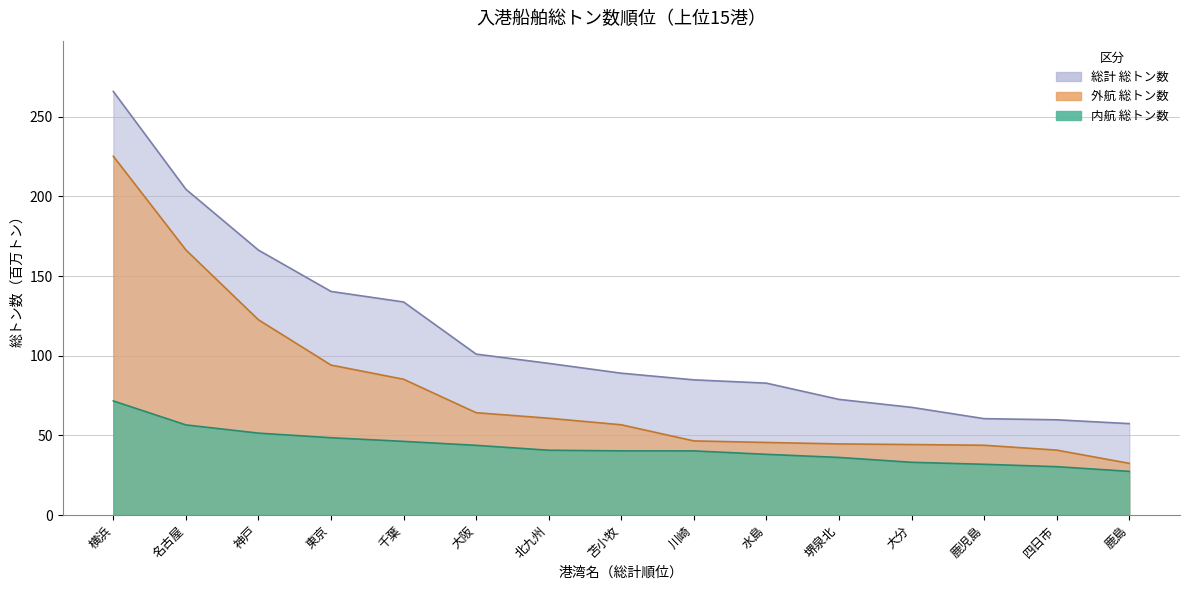

Reading left to right, extract all data points from this chart.

内航 総トン数: 71.6	56.6	51.4	48.5	46.2	43.7	40.7	40.3	40.2	38.1	36.1	33.1	31.8	30.3	27.4
総計 総トン数: 265.9	204.5	166.3	140.4	133.7	101.0	95.2	89.0	84.8	82.8	72.6	67.6	60.5	59.8	57.4
外航 総トン数: 225.2	166.4	122.5	94.1	85.2	64.2	60.8	56.6	46.5	45.5	44.6	44.2	43.8	40.7	32.4